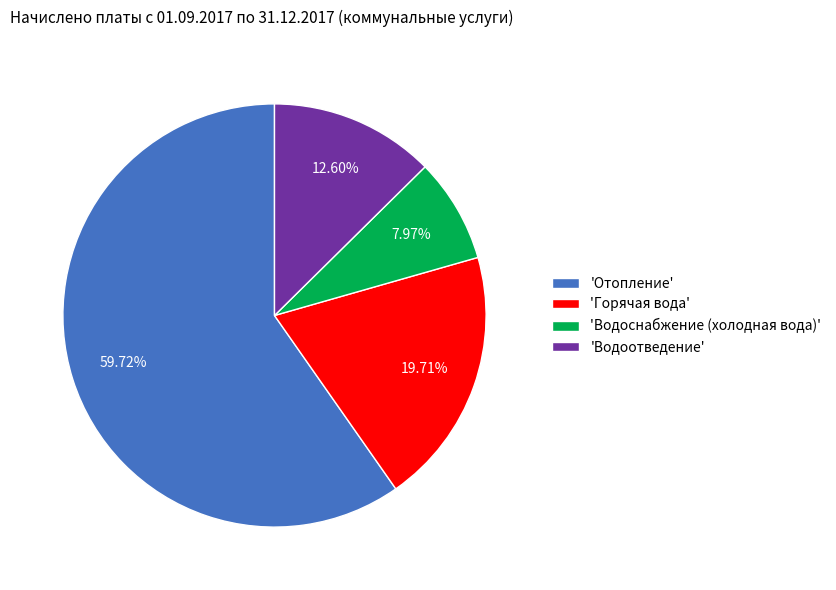

Is 'Отопление' the majority of the pie?

Yes